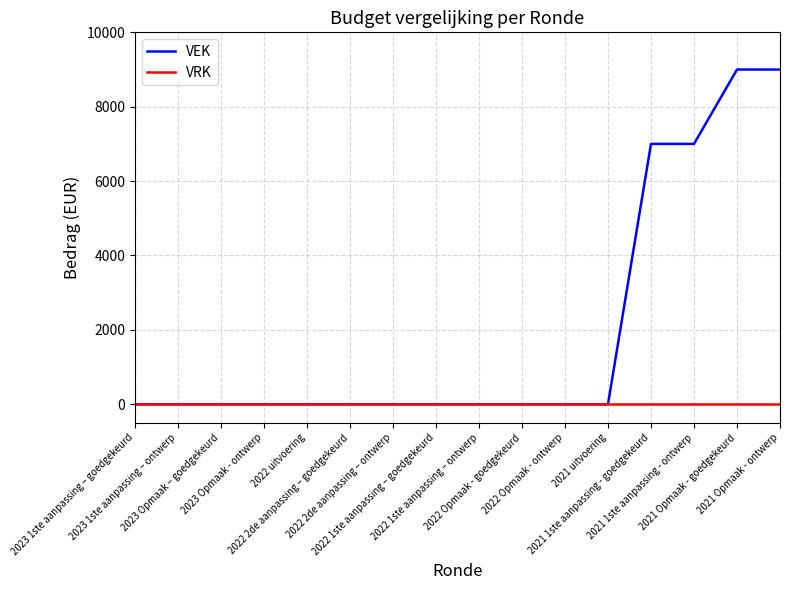

Reading left to right, list all the values displayed in this chart.

VEK: 2023 1ste aanpassing – goedgekeurd=0	2023 1ste aanpassing – ontwerp=0	2023 Opmaak – goedgekeurd=0	2023 Opmaak - ontwerp=0	2022 uitvoering=0	2022 2de aanpassing – goedgekeurd=0	2022 2de aanpassing – ontwerp=0	2022 1ste aanpassing – goedgekeurd=0	2022 1ste aanpassing – ontwerp=0	2022 Opmaak - goedgekeurd=0	2022 Opmaak - ontwerp=0	2021 uitvoering=0	2021 1ste aanpassing - goedgekeurd=7000	2021 1ste aanpassing - ontwerp=7000	2021 Opmaak - goedgekeurd=9000	2021 Opmaak - ontwerp=9000
VRK: 2023 1ste aanpassing – goedgekeurd=0	2023 1ste aanpassing – ontwerp=0	2023 Opmaak – goedgekeurd=0	2023 Opmaak - ontwerp=0	2022 uitvoering=0	2022 2de aanpassing – goedgekeurd=0	2022 2de aanpassing – ontwerp=0	2022 1ste aanpassing – goedgekeurd=0	2022 1ste aanpassing – ontwerp=0	2022 Opmaak - goedgekeurd=0	2022 Opmaak - ontwerp=0	2021 uitvoering=0	2021 1ste aanpassing - goedgekeurd=0	2021 1ste aanpassing - ontwerp=0	2021 Opmaak - goedgekeurd=0	2021 Opmaak - ontwerp=0